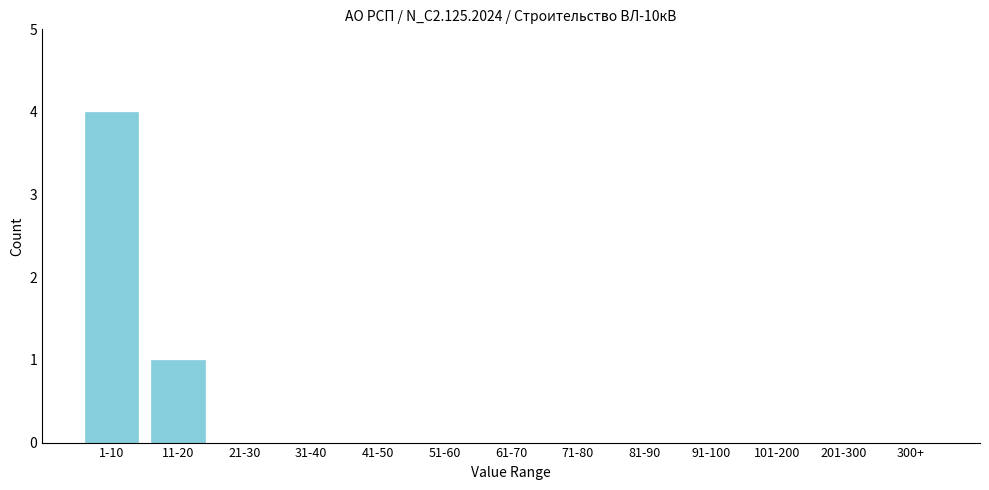

Reading right to left, transcribe all the data shown in this chart.

300+=0	201-300=0	101-200=0	91-100=0	81-90=0	71-80=0	61-70=0	51-60=0	41-50=0	31-40=0	21-30=0	11-20=1	1-10=4